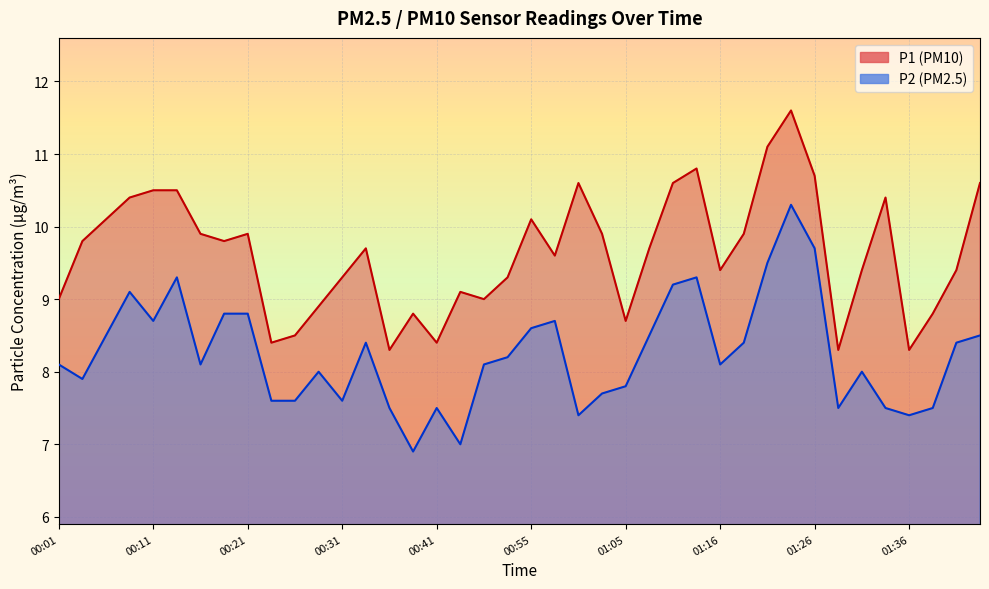

The P2 series shows 6.6 at 01:21. True or false?

False